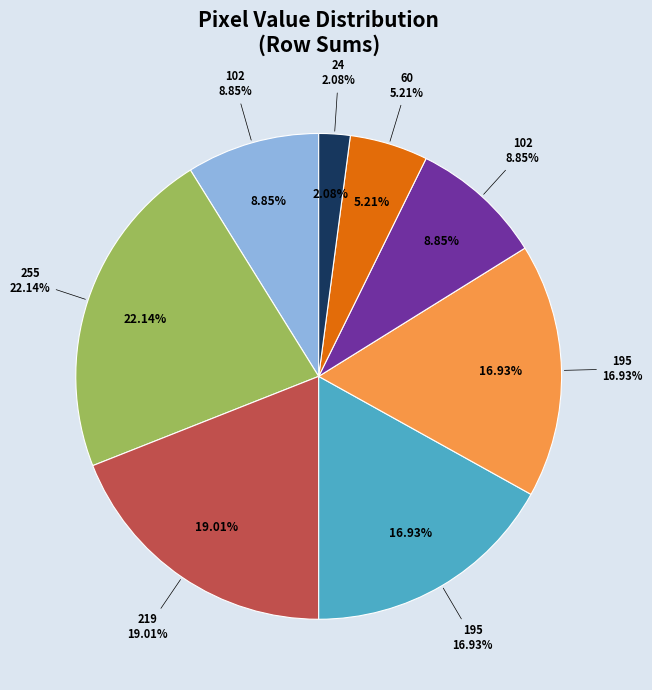

Count the number of slices in the pie.

8